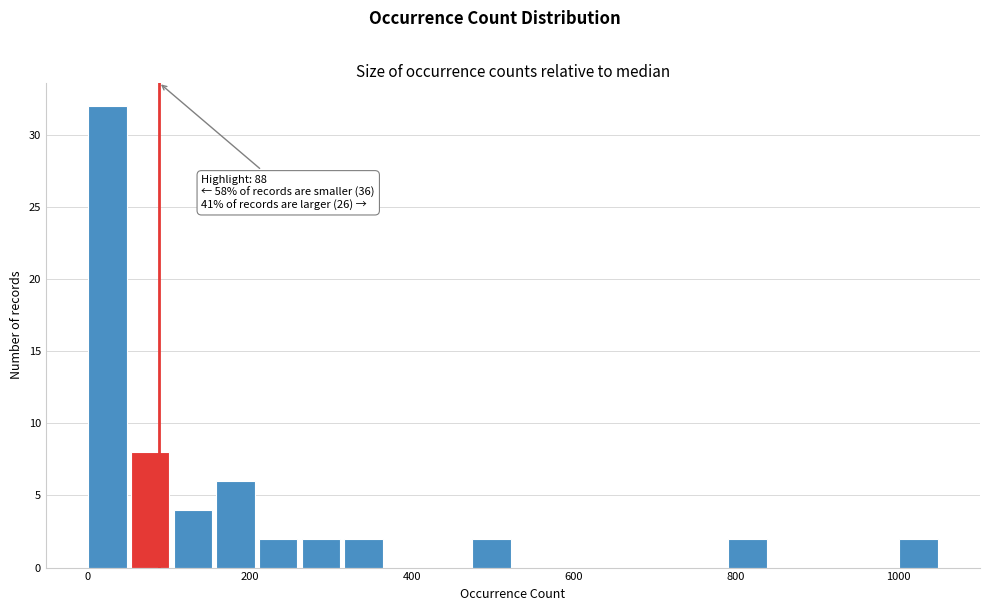

Around what value on the x-axis is the tallest bar? Give the approximate position of its centre, as read against the axis.

20